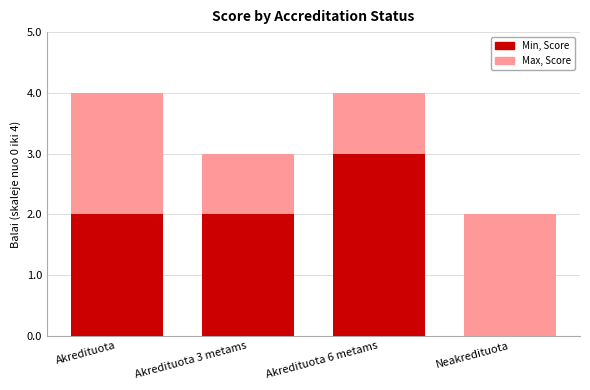

How many bars are there in each group?

2